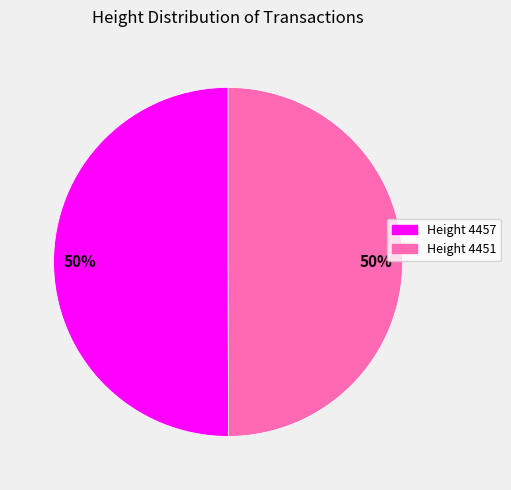

To the nearest percent, what is the average slice percentage?

50%